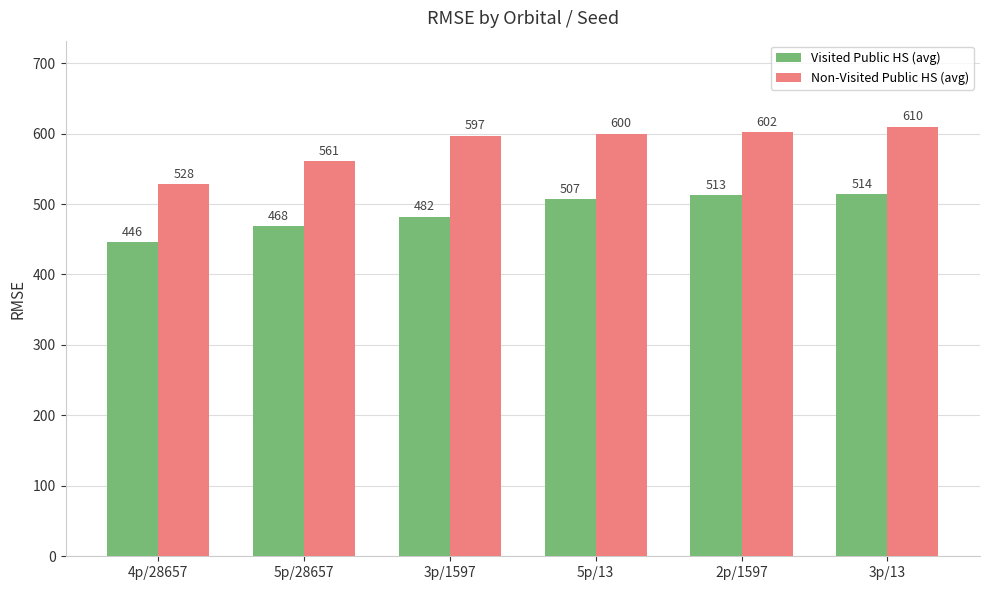

Which series has the widest spread of values?

Non-Visited Public HS (avg)